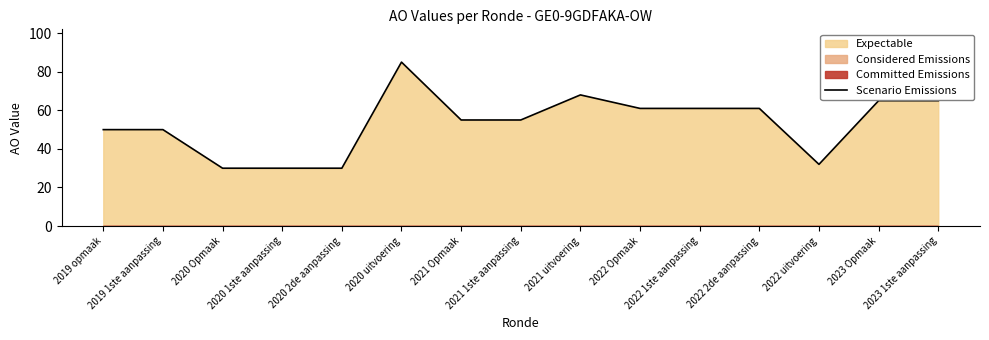

Read the value at 2022 Opmaak.

61